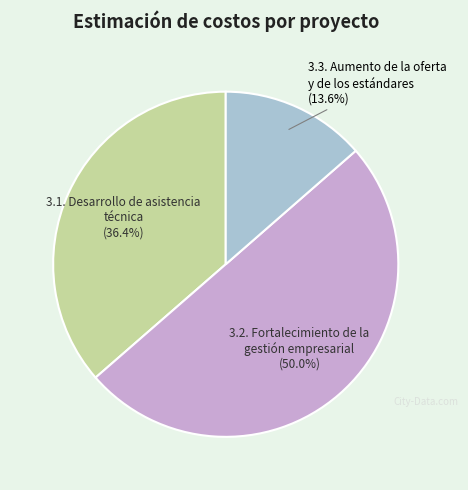

Which slice is the largest?

3.2. Fortalecimiento de la gestión empresarial